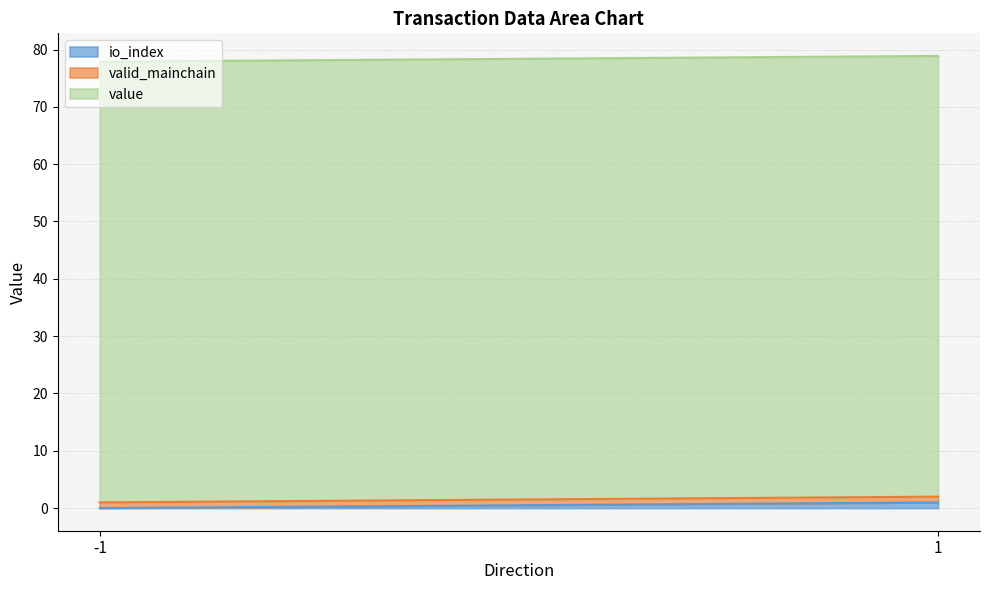

What is the average value of the value series?

76.9